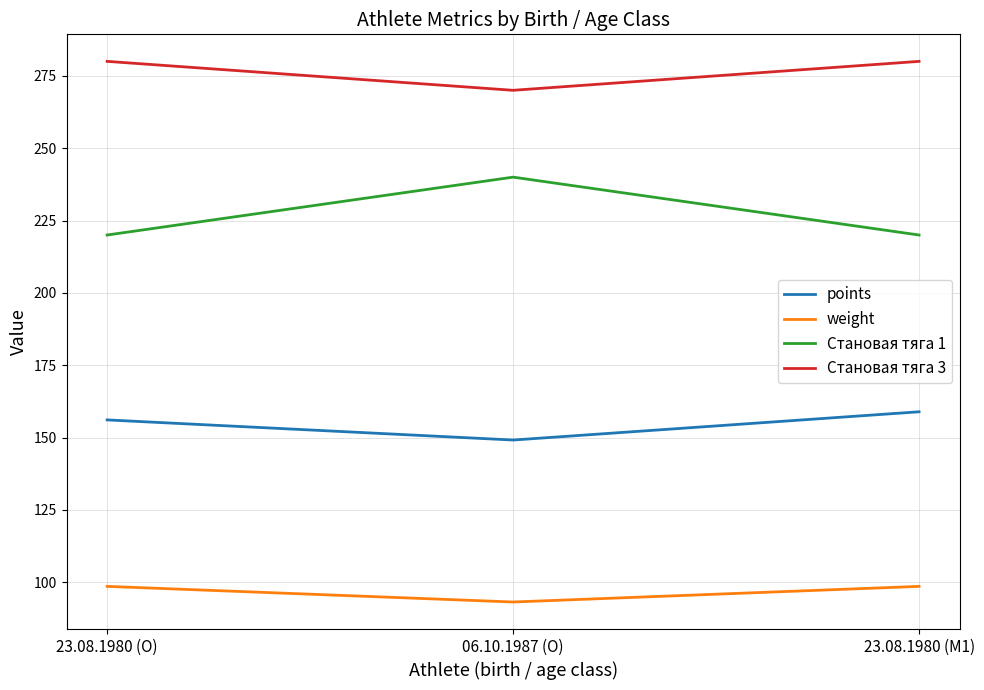

The Становая тяга 3 series shows 68.7 at 23.08.1980 (M1). True or false?

False